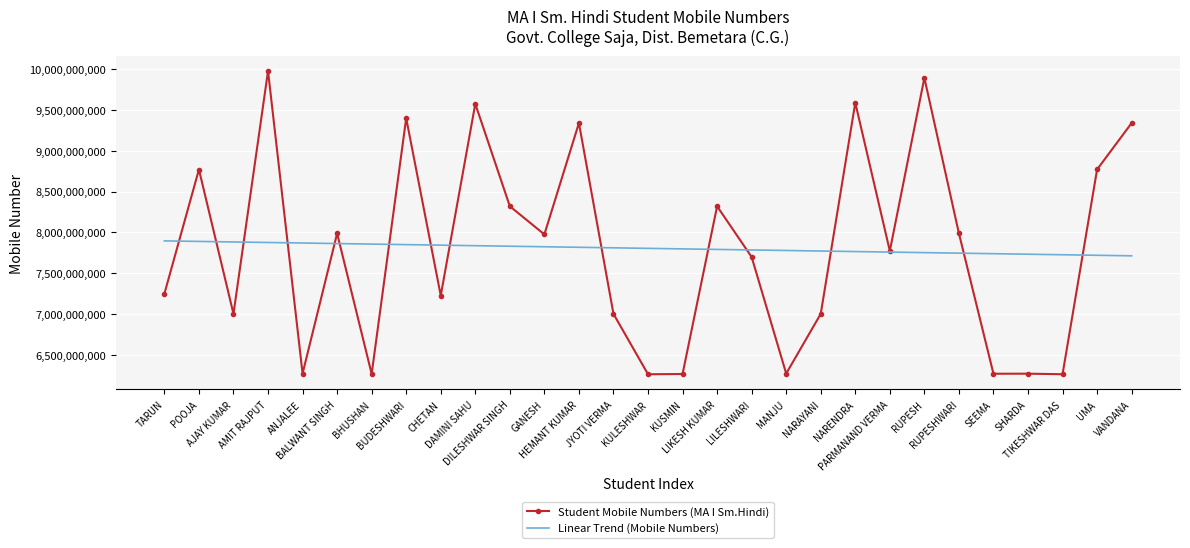

Rank the series by their maximum value, from lowest to highest.

Linear Trend (Mobile Numbers), Student Mobile Numbers (MA I Sm.Hindi)